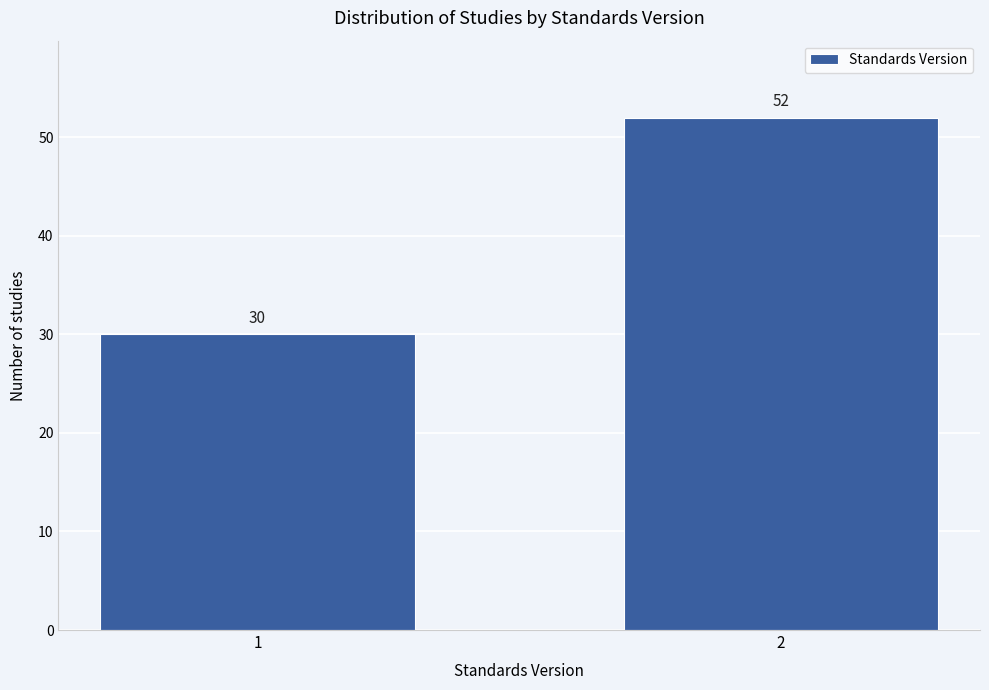

Reading right to left, extract all data points from this chart.

52	30